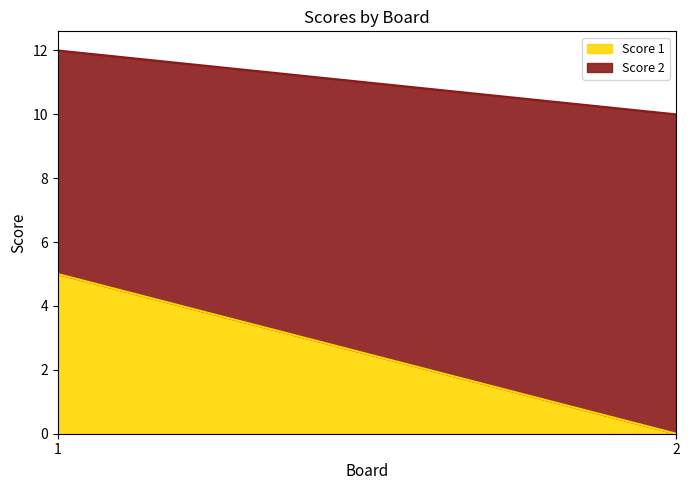

Where is Score 2 nearest to the value 8?

1